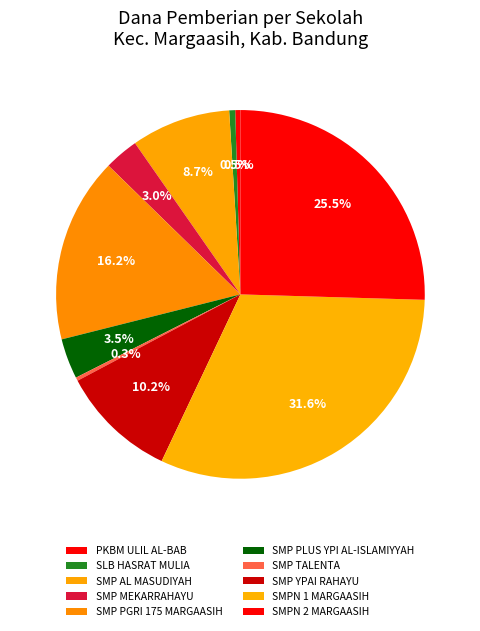

Count the number of slices in the pie.

10